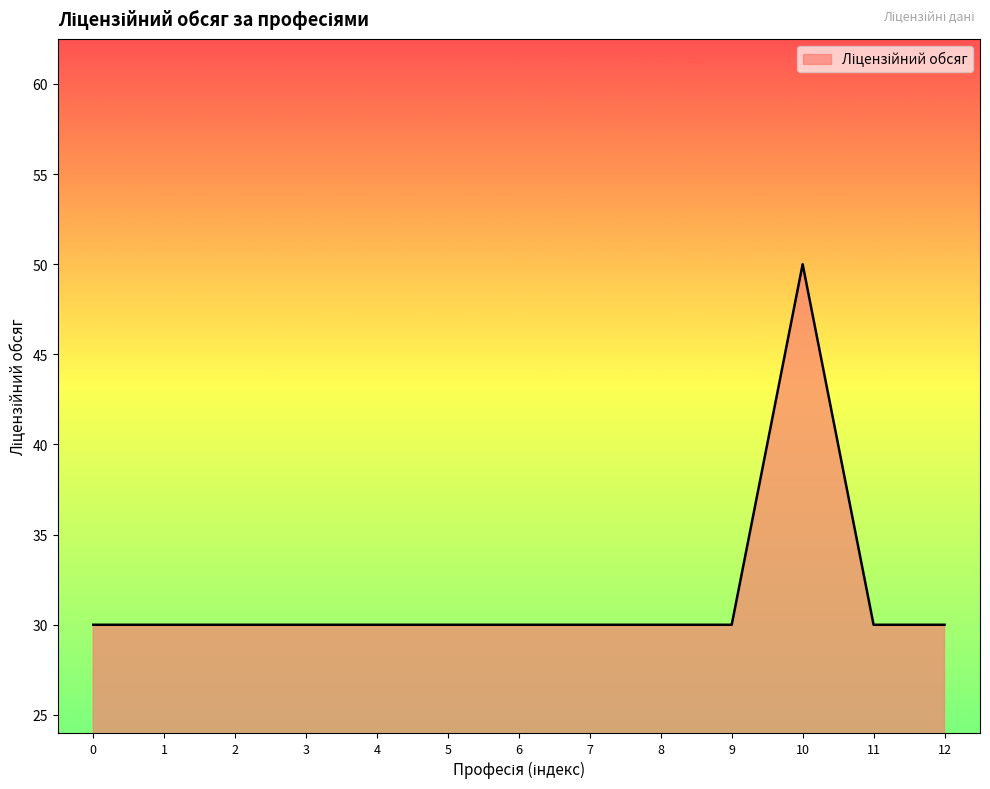

The value at 12 is 46. True or false?

False